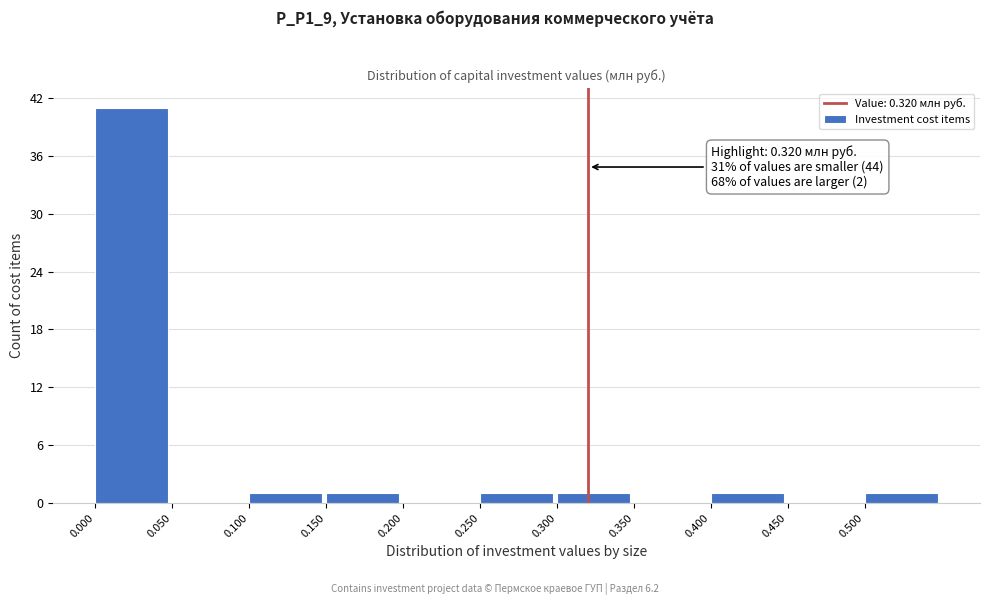

Over which range of the x-axis is the bar tallest?

0.00 to 0.05